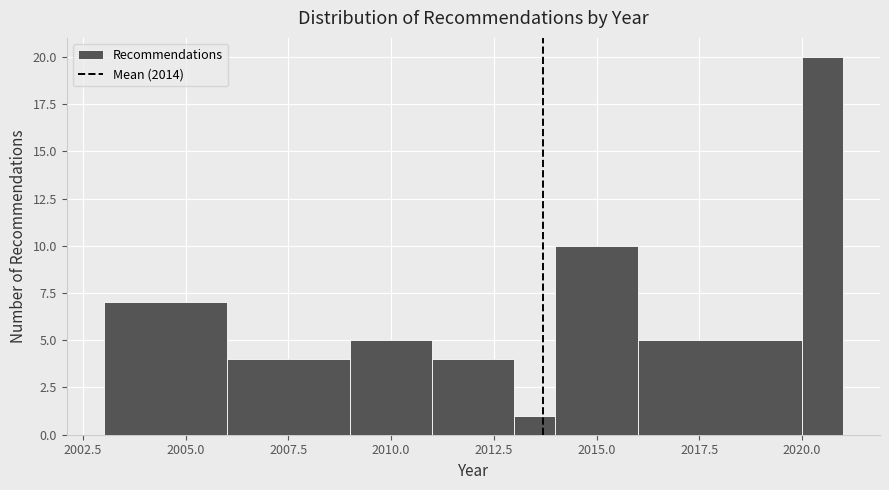

Read against the x-axis, roughly where is the centre of the tallest bar?

2020.5